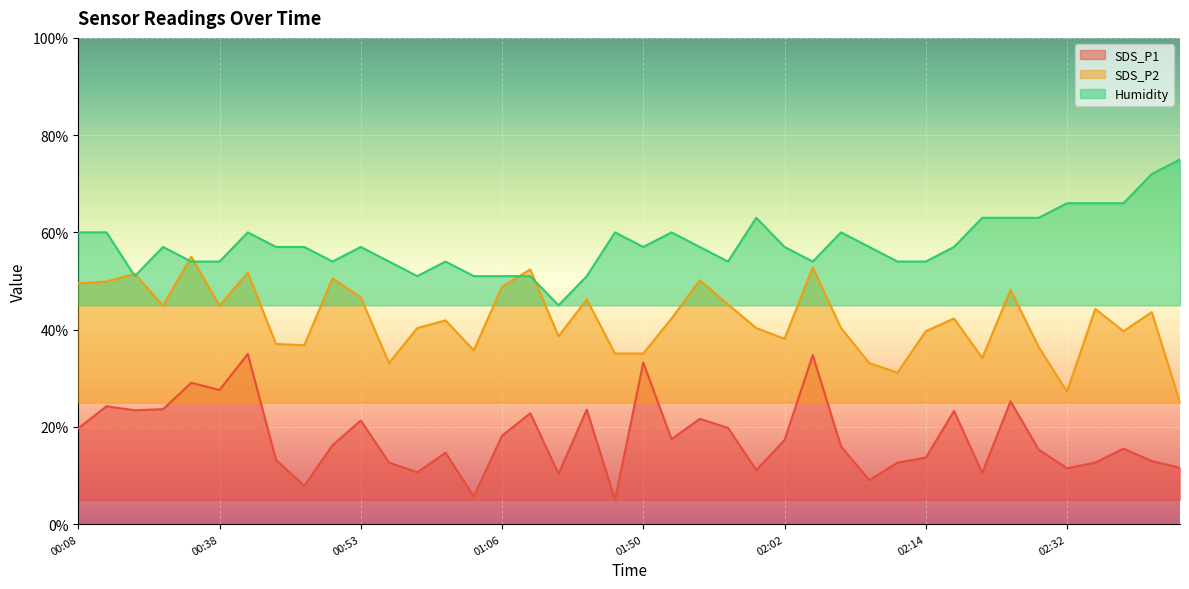

What is the average value of the Humidity series?

57.7